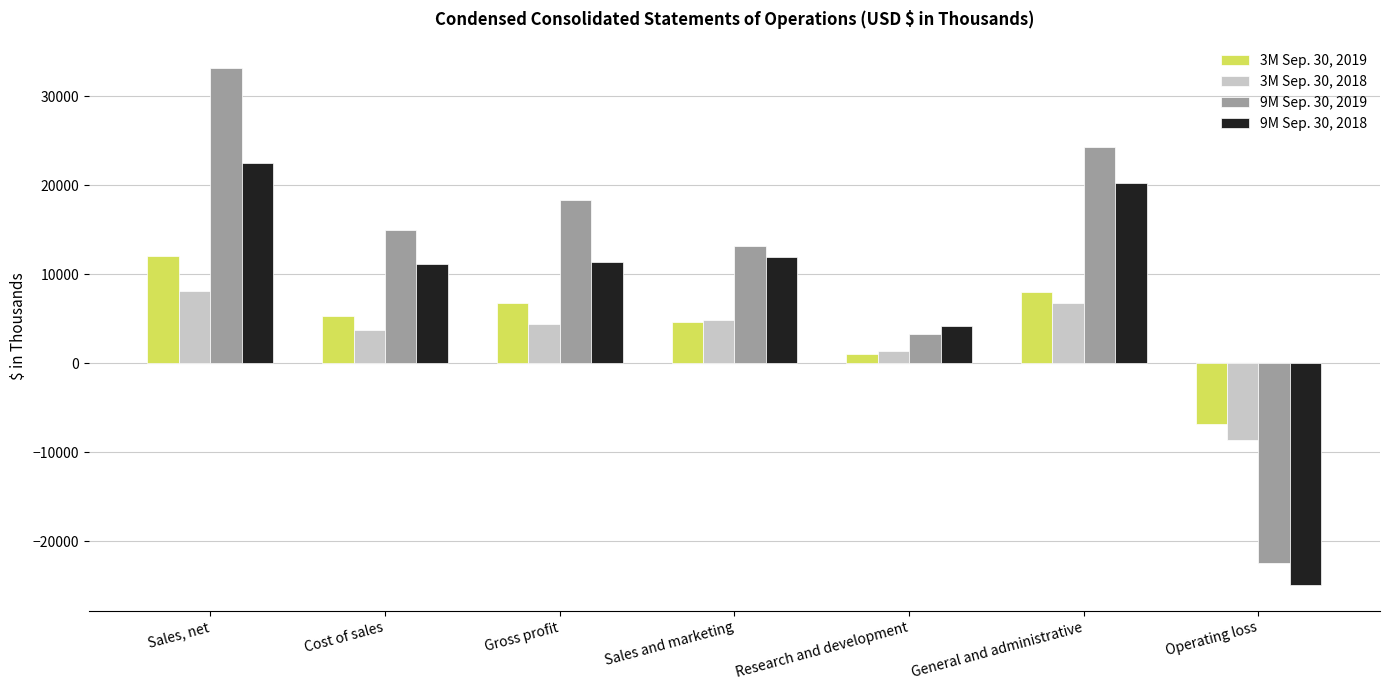

At which label is 3M Sep. 30, 2019 closest to 2582?

Research and development